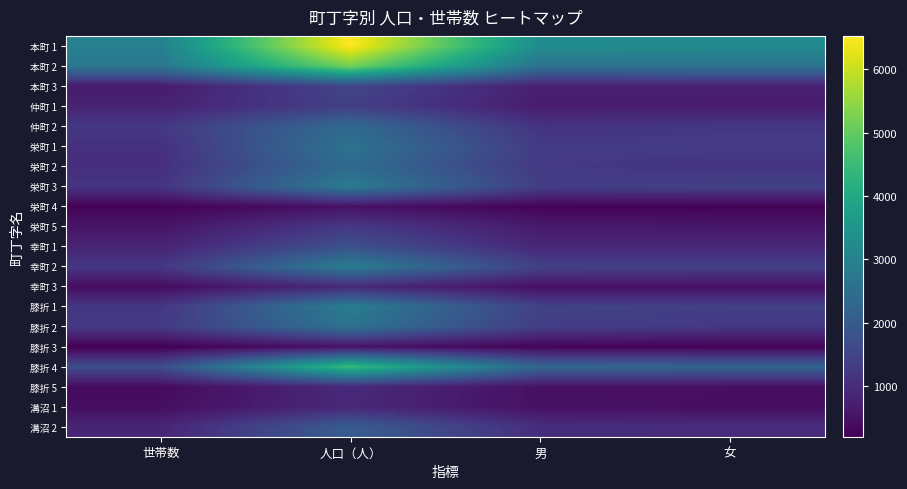

Reading left to right, transcribe all the data shown in this chart.

本町 1: 世帯数=2962	人口（人）=6523	男=3278	女=3245
本町 2: 世帯数=2705	人口（人）=5195	男=2587	女=2608
本町 3: 世帯数=679	人口（人）=1529	男=760	女=769
仲町 1: 世帯数=820	人口（人）=1390	男=709	女=681
仲町 2: 世帯数=1239	人口（人）=2359	男=1136	女=1223
栄町 1: 世帯数=1097	人口（人）=2603	男=1313	女=1290
栄町 2: 世帯数=1058	人口（人）=2419	男=1263	女=1156
栄町 3: 世帯数=1180	人口（人）=2811	男=1378	女=1433
栄町 4: 世帯数=253	人口（人）=499	男=265	女=234
栄町 5: 世帯数=559	人口（人）=1257	男=657	女=600
幸町 1: 世帯数=826	人口（人）=1785	男=892	女=893
幸町 2: 世帯数=1228	人口（人）=2857	男=1442	女=1415
幸町 3: 世帯数=409	人口（人）=942	男=466	女=476
膝折 1: 世帯数=1218	人口（人）=2873	男=1443	女=1430
膝折 2: 世帯数=1259	人口（人）=2586	男=1356	女=1230
膝折 3: 世帯数=207	人口（人）=515	男=270	女=245
膝折 4: 世帯数=1706	人口（人）=4484	男=2268	女=2216
膝折 5: 世帯数=384	人口（人）=950	男=490	女=460
溝沼 1: 世帯数=442	人口（人）=925	男=483	女=442
溝沼 2: 世帯数=866	人口（人）=2047	男=1039	女=1008